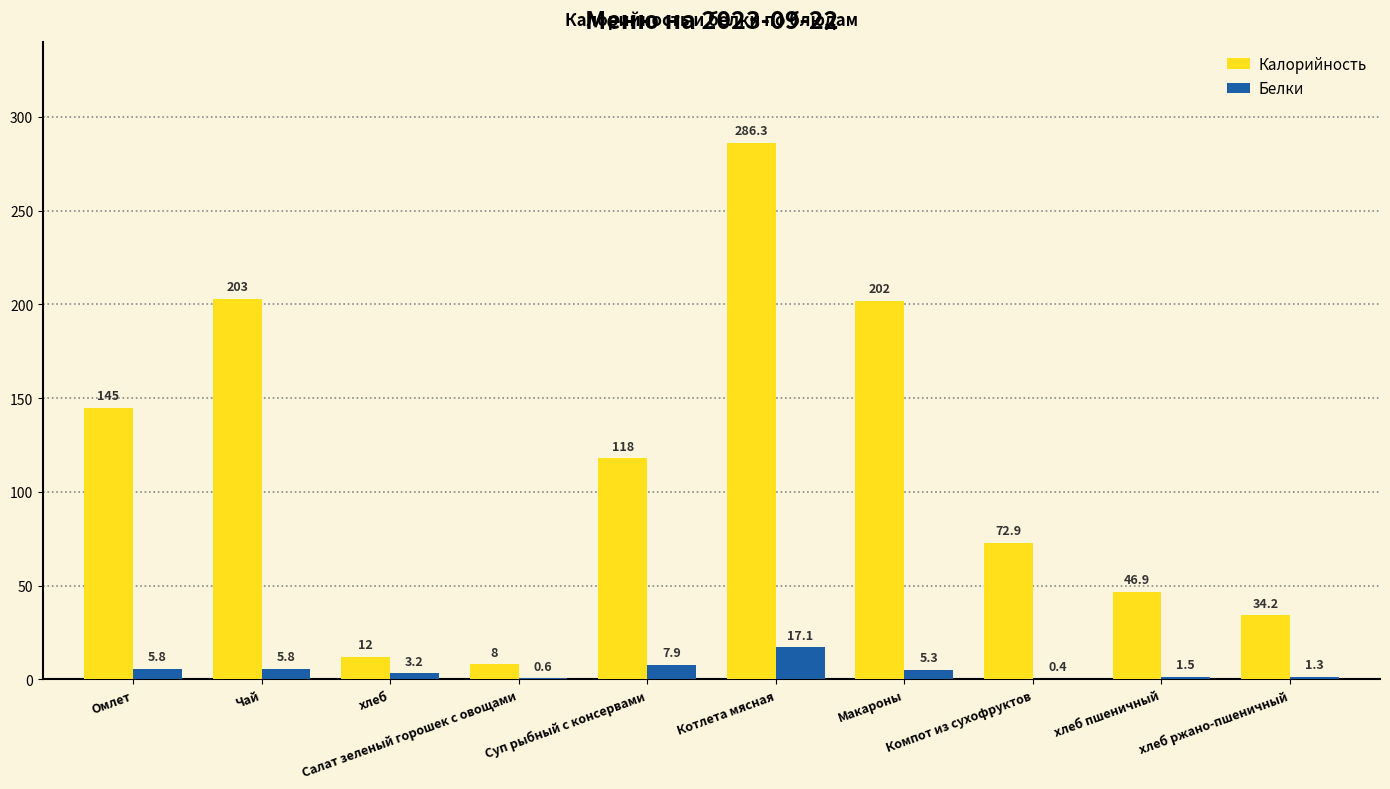

How many data points in Белки are above 5?

5